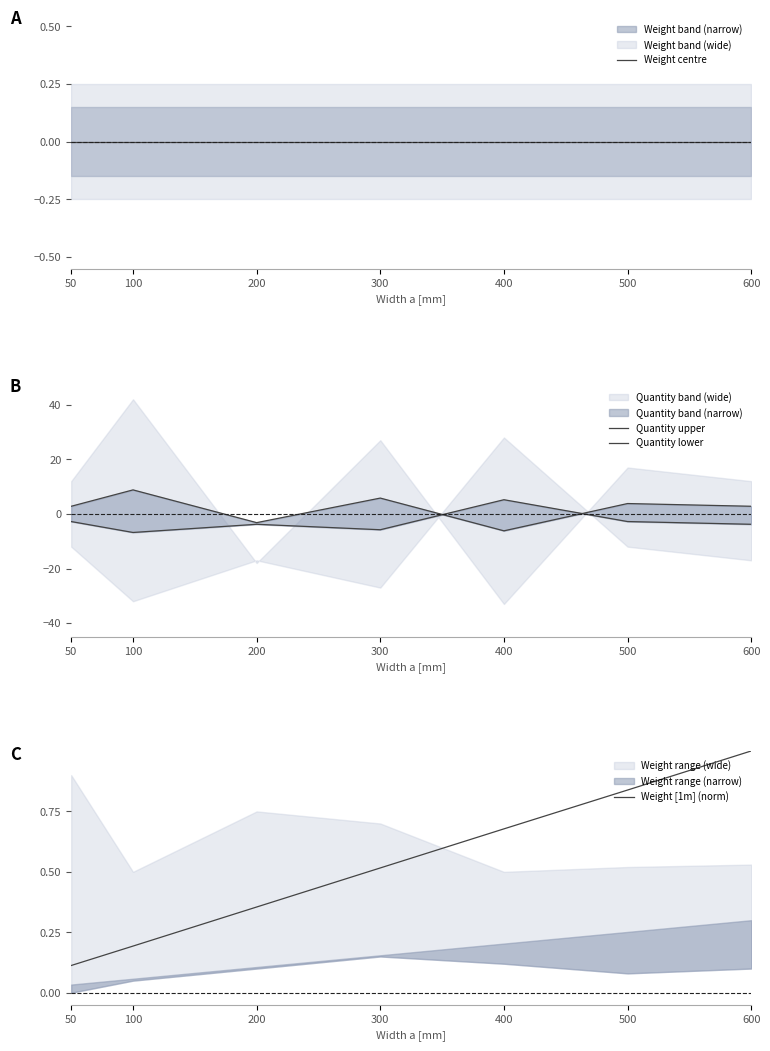

True or false: Weight [1m] (norm) has a value of 0.5 at 200.

False